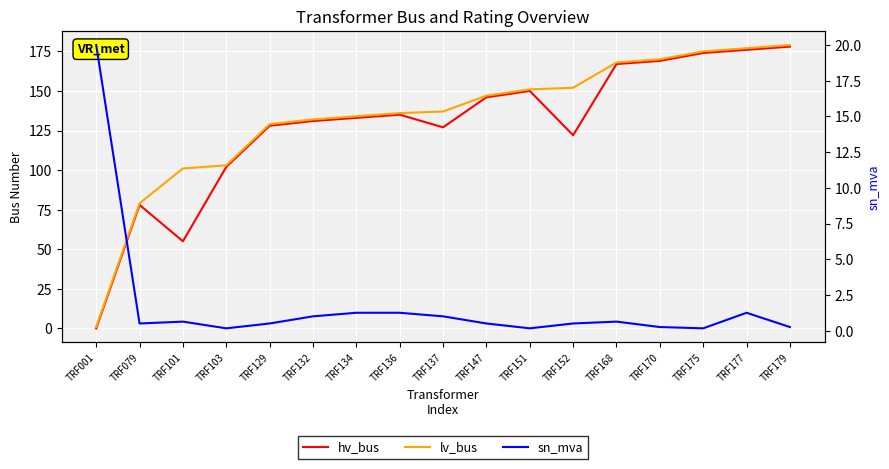

At how many categories does at least one series exceed 116?

13